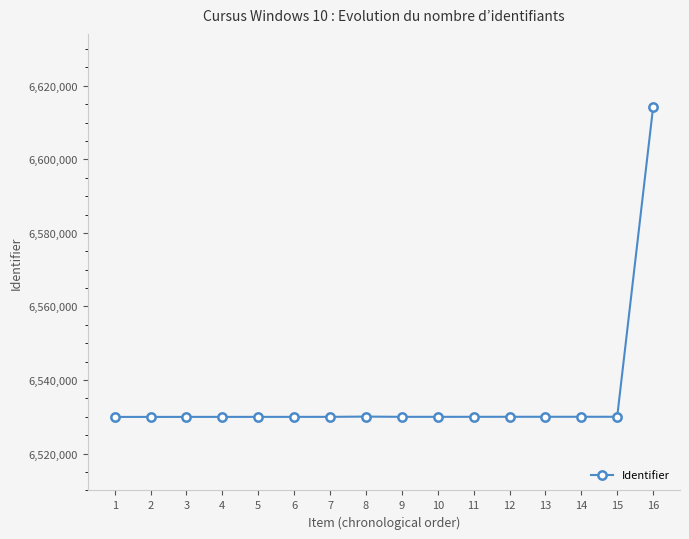

Does the chart have visible grid lines?

No